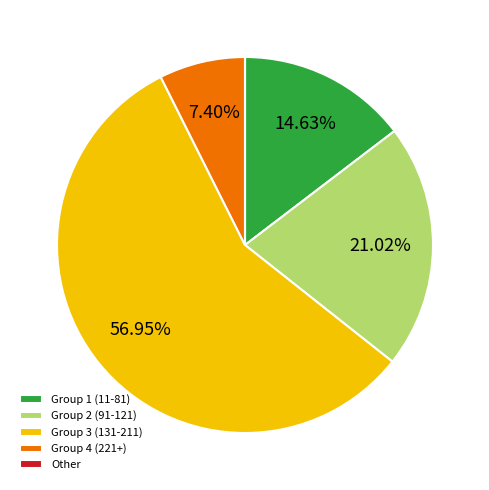

To the nearest percent, what is the average slice percentage?

20%